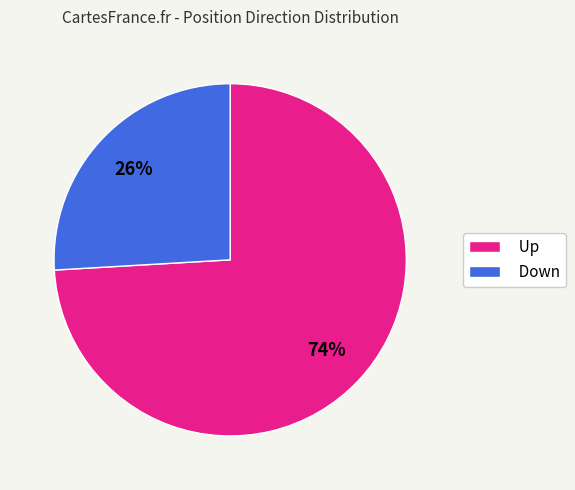

Does any single category account for the majority?

Yes